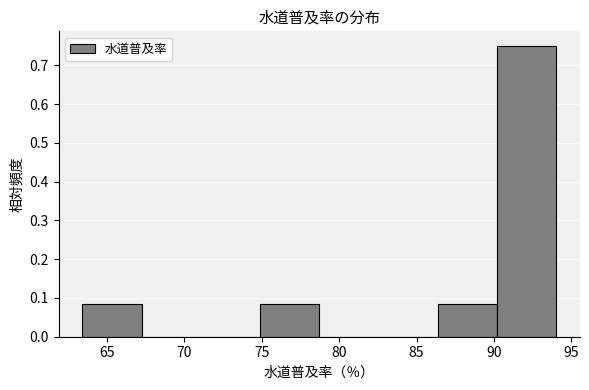

Over which range of the x-axis is the bar tallest?

90.0 to 94.0